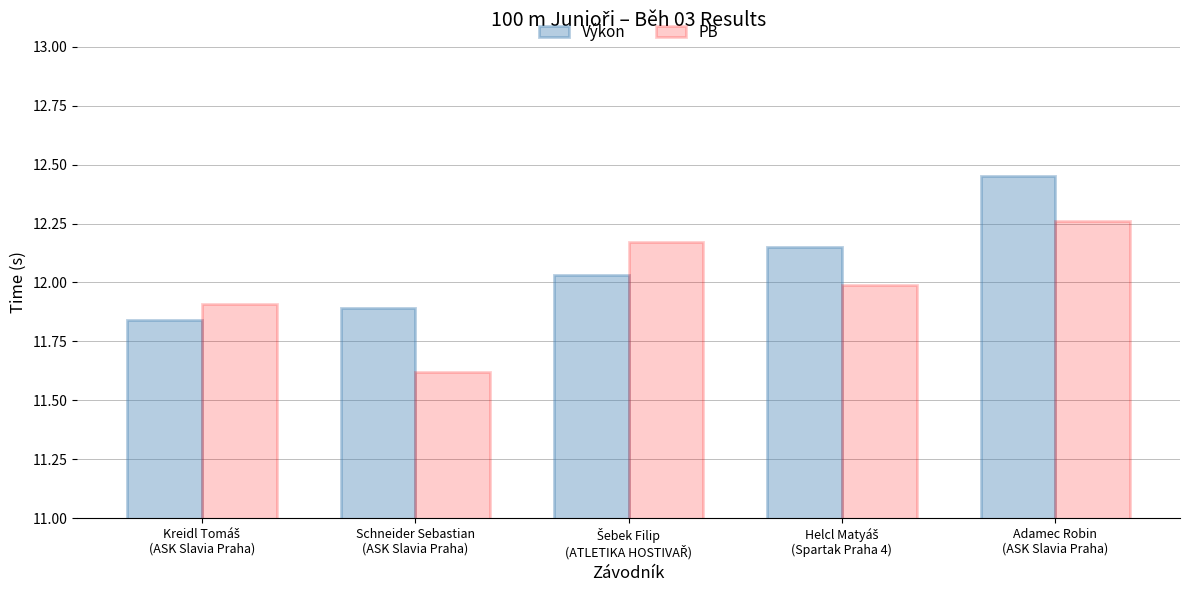

At how many categories does at least one series exceed 11?

5